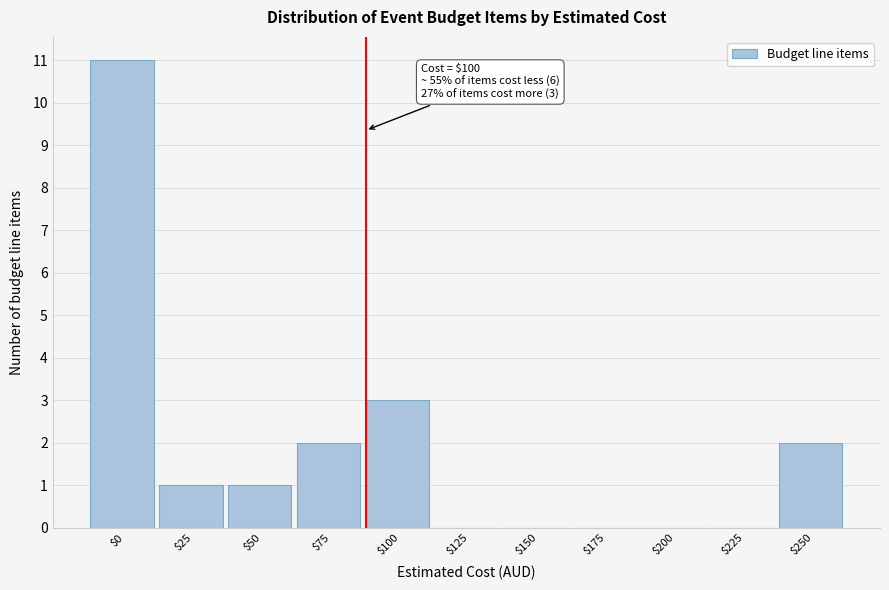

Which category has the highest value across all series?

$0